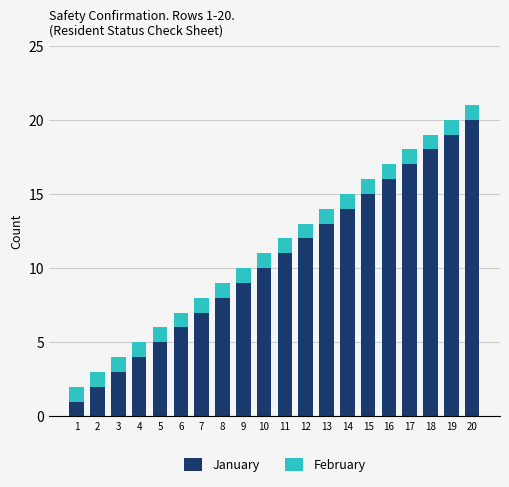

What is the maximum value for January?

20